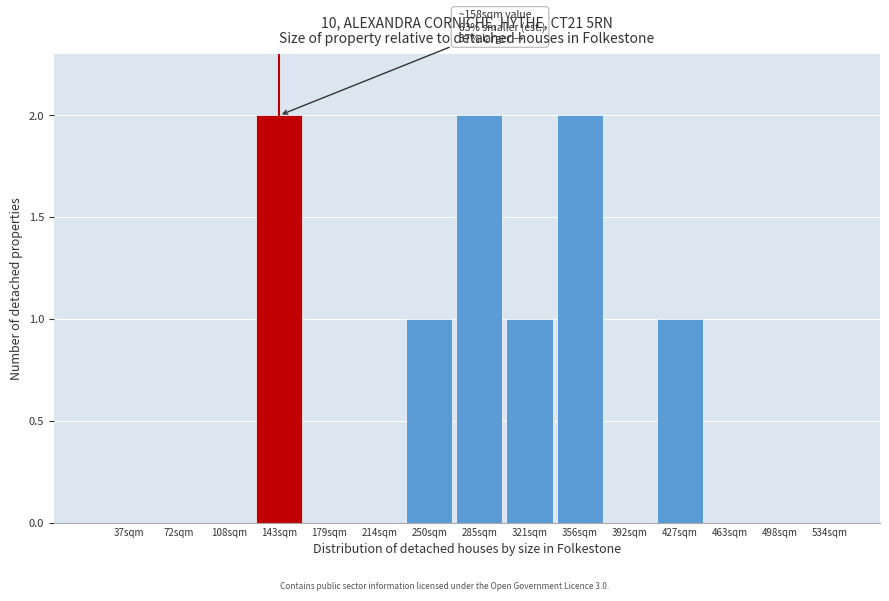

Reading left to right, list all the values displayed in this chart.

37sqm=0	72sqm=0	108sqm=0	143sqm=2	179sqm=0	214sqm=0	250sqm=1	285sqm=2	321sqm=1	356sqm=2	392sqm=0	427sqm=1	463sqm=0	498sqm=0	534sqm=0